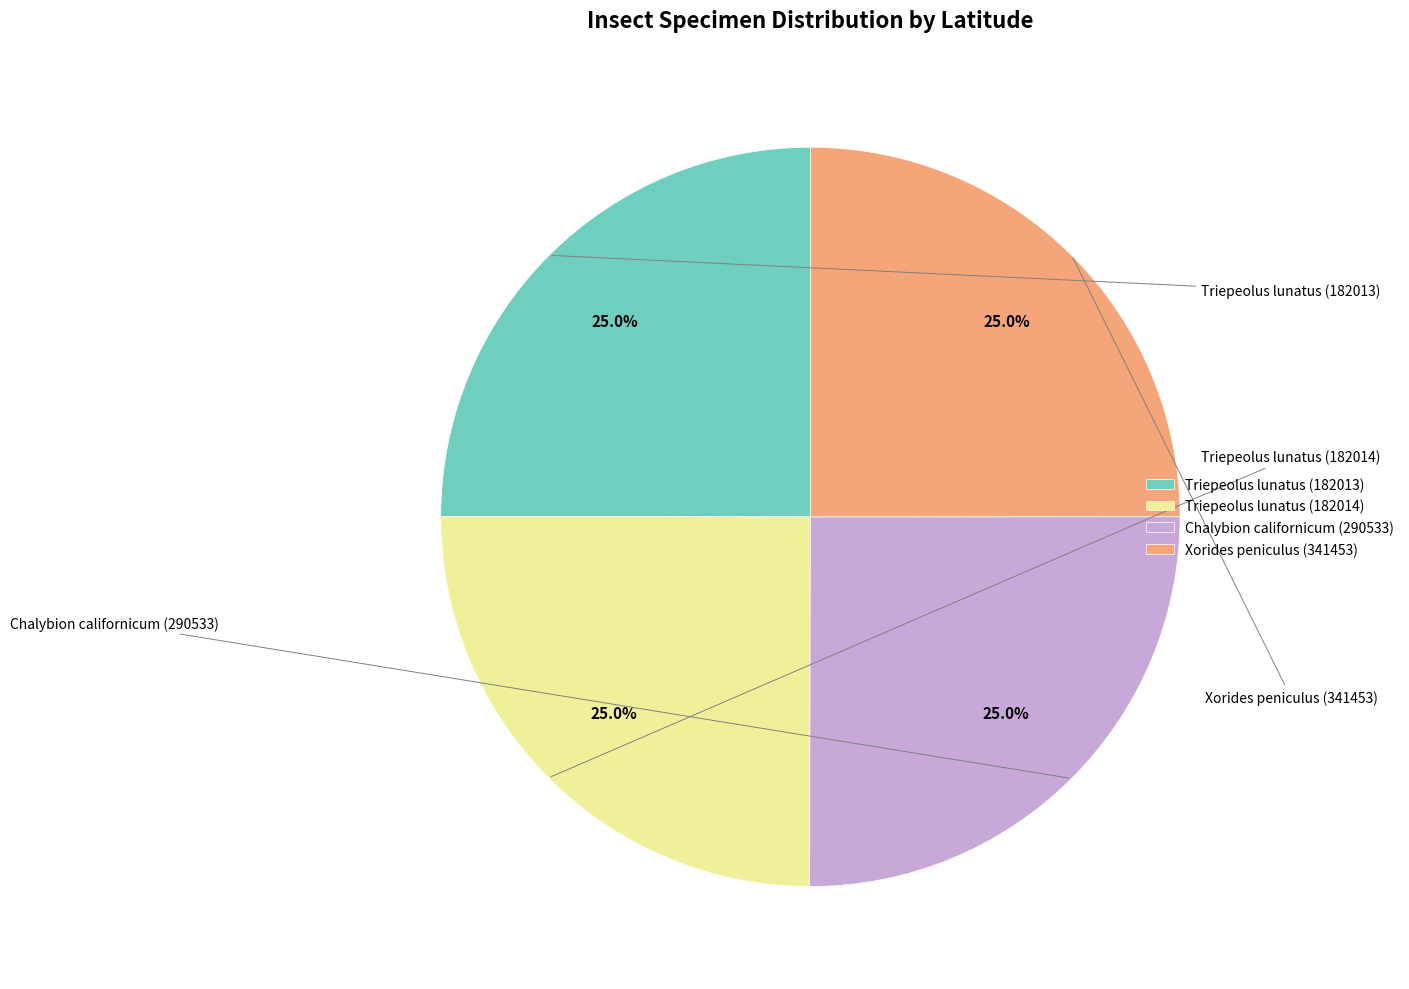

Does Xorides peniculus (341453) account for over 50% of the chart?

No